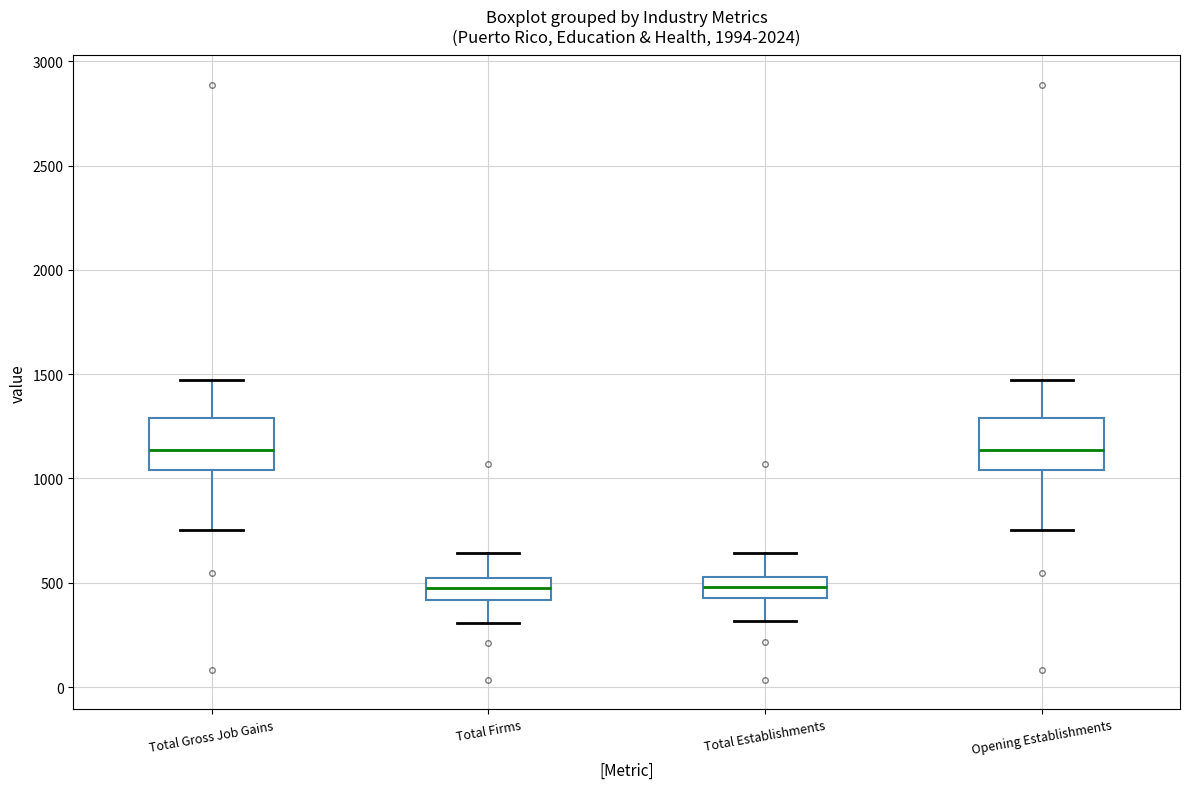

Reading left to right, read every box against the y-axis: the position of its median line, the range the box covers, and the ends of its whiskers. The values are not printed on the chart, so give them approximately, as read against the axis.

Total Gross Job Gains: median 1150, box 1050 to 1300, whiskers 750 to 1450
Total Firms: median 500 (inside the box), box 400 to 500, whiskers 300 to 650
Total Establishments: median 500, box 450 to 550, whiskers 300 to 650
Opening Establishments: median 1150, box 1050 to 1300, whiskers 750 to 1450